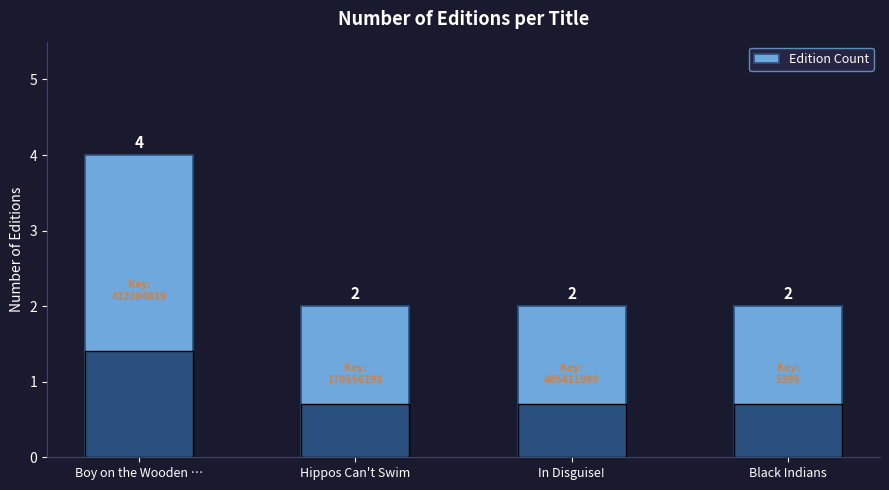

Between Boy on the Wooden … and In Disguise!, which is larger?

Boy on the Wooden …